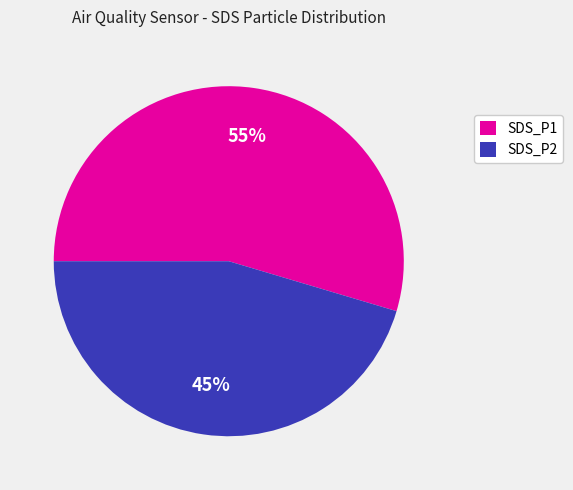

To the nearest percent, what portion does SDS_P1 represent?

55%